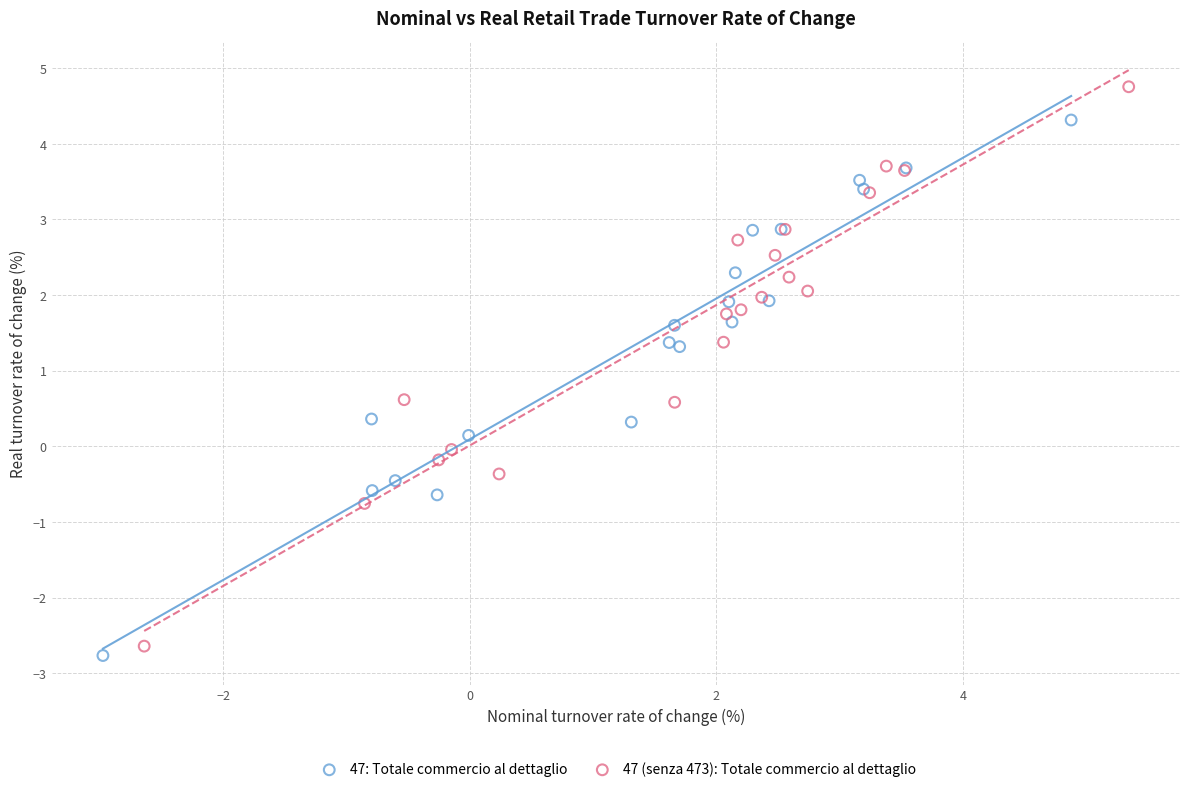

Which series has the widest spread of Y values?

47 (senza 473): Totale commercio al dettaglio